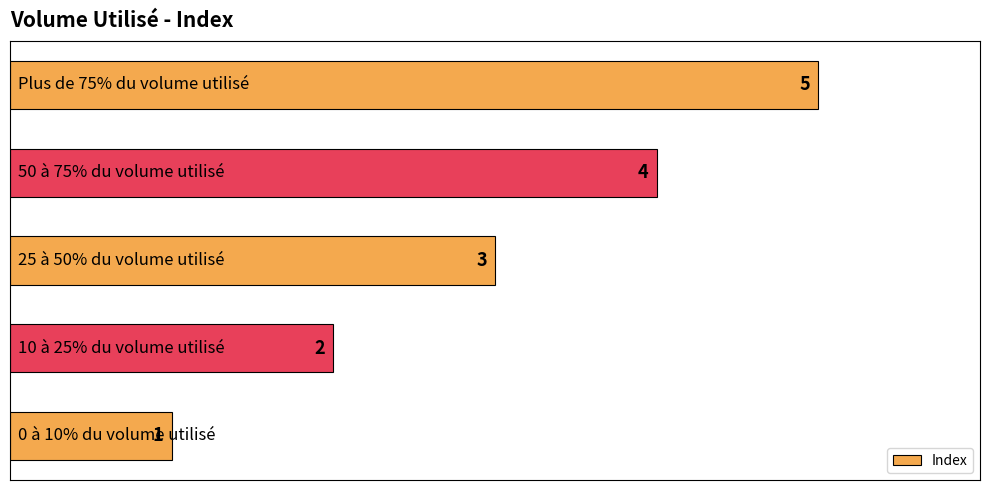

What is the average value?

3